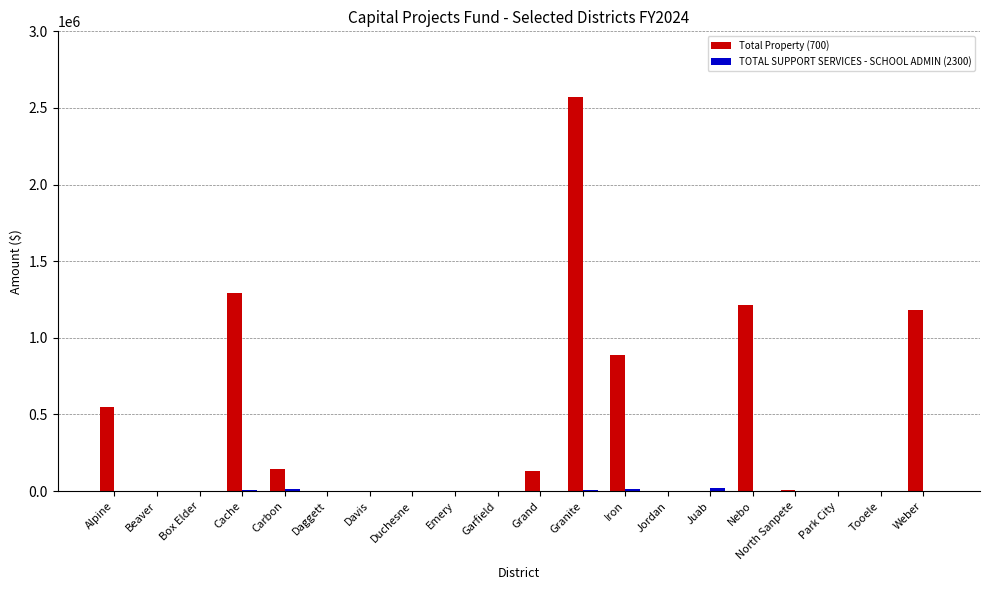

Is it true that Total Property (700) equals -1706851 at Park City?

False